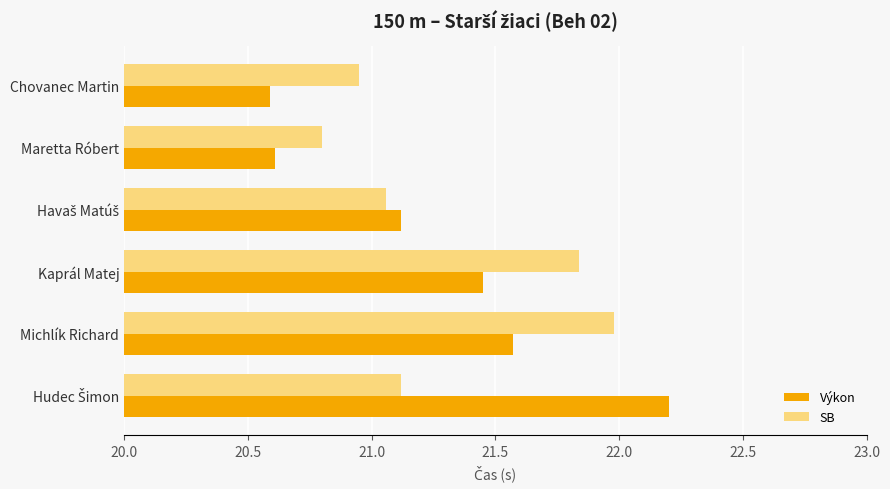

Count the number of data series in this chart.

2